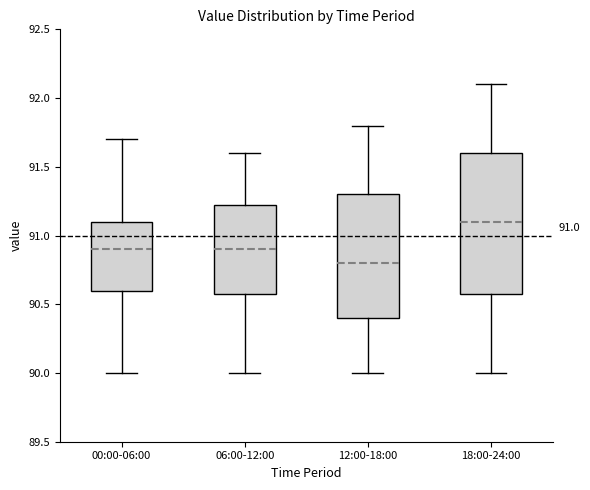

Which box's median line is the lowest?

12:00-18:00